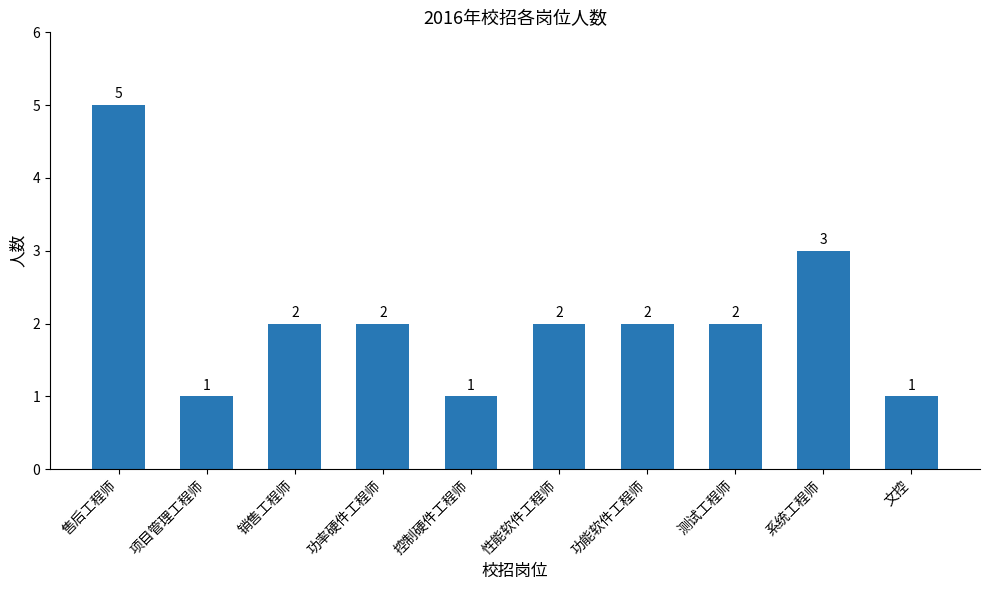

Reading left to right, transcribe all the data shown in this chart.

售后工程师=5	项目管理工程师=1	销售工程师=2	功率硬件工程师=2	控制硬件工程师=1	性能软件工程师=2	功能软件工程师=2	测试工程师=2	系统工程师=3	文控=1